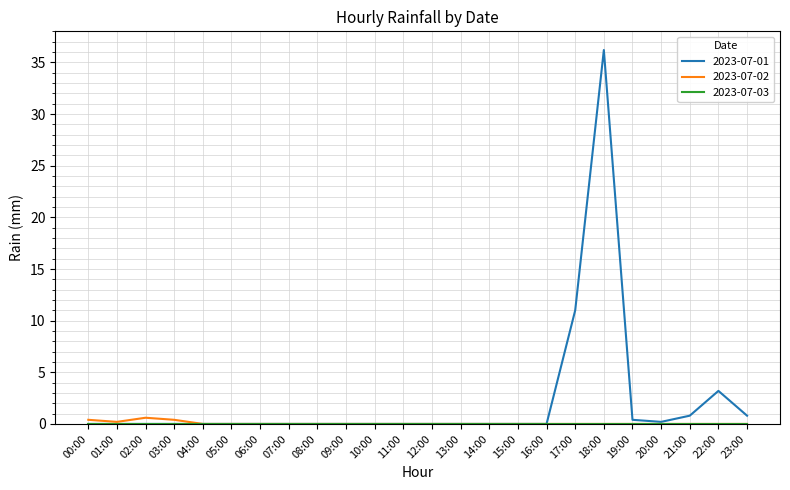

Which series has the largest range (max minus min)?

2023-07-01